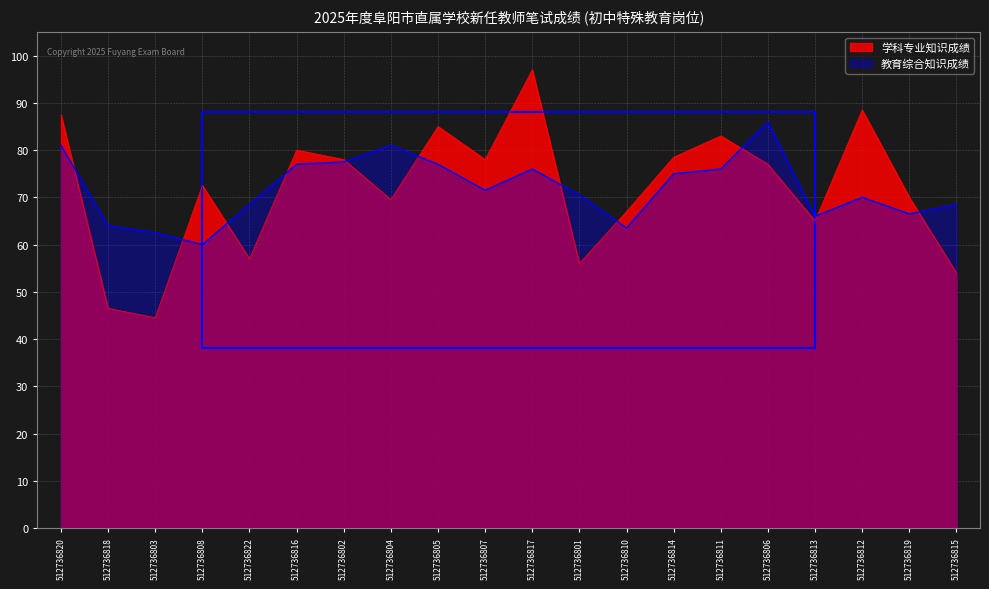

What is the minimum value for 教育综合知识成绩?

60.0